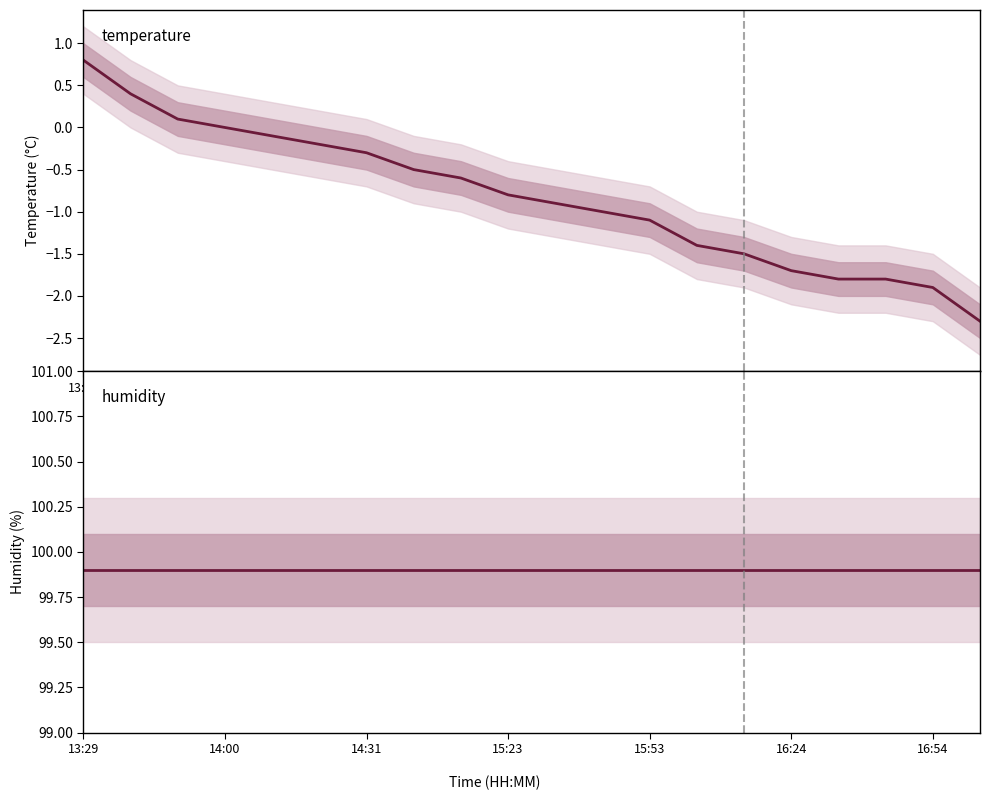

What is the minimum value for temperature?

-2.3